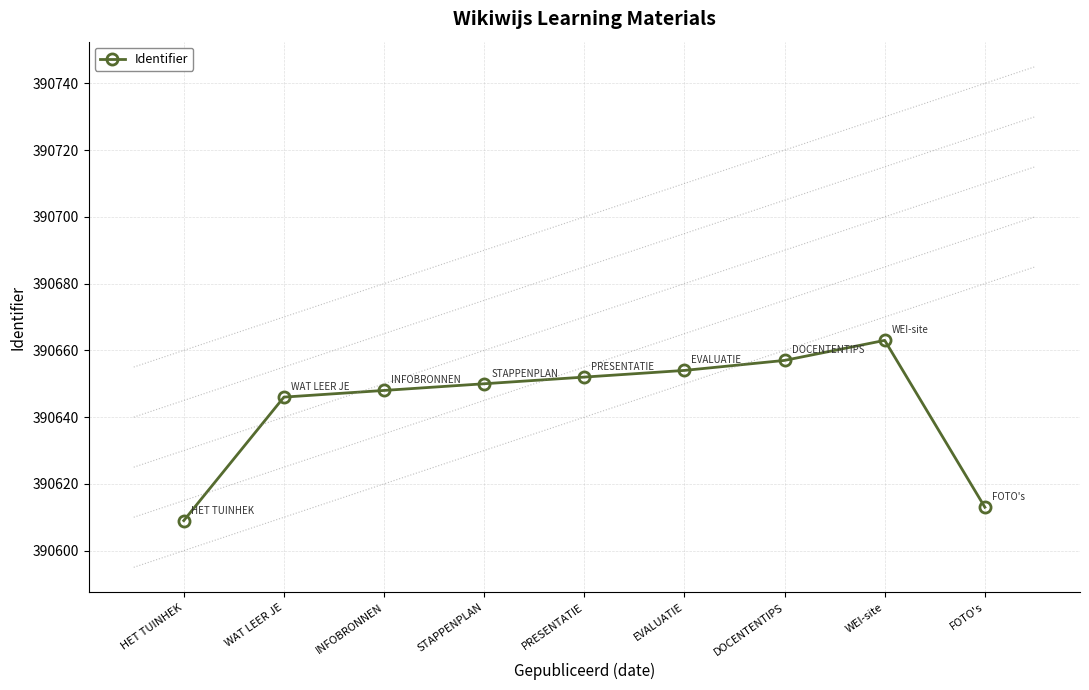

What is the minimum value shown in the chart?

390609